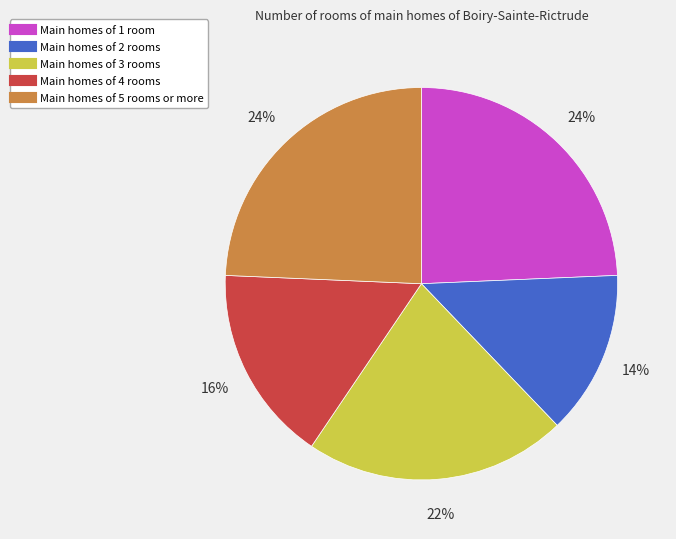

Is there a majority slice in this chart?

No